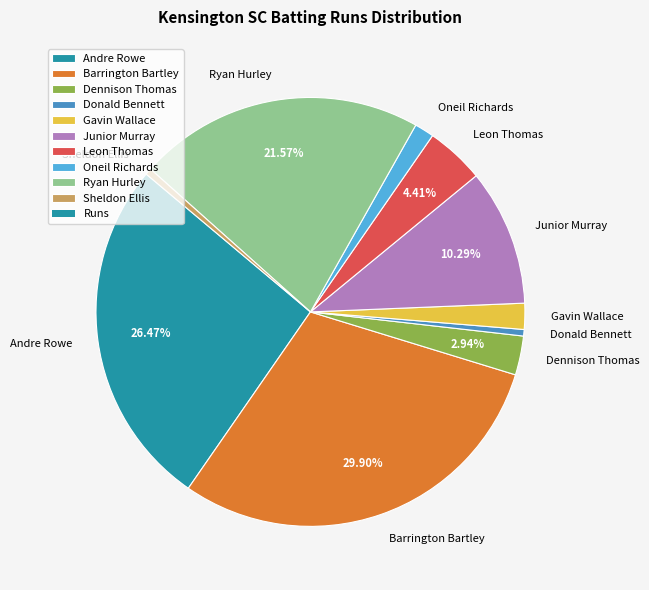

Combined, do Dennison Thomas and Andre Rowe account for over 50%?

No